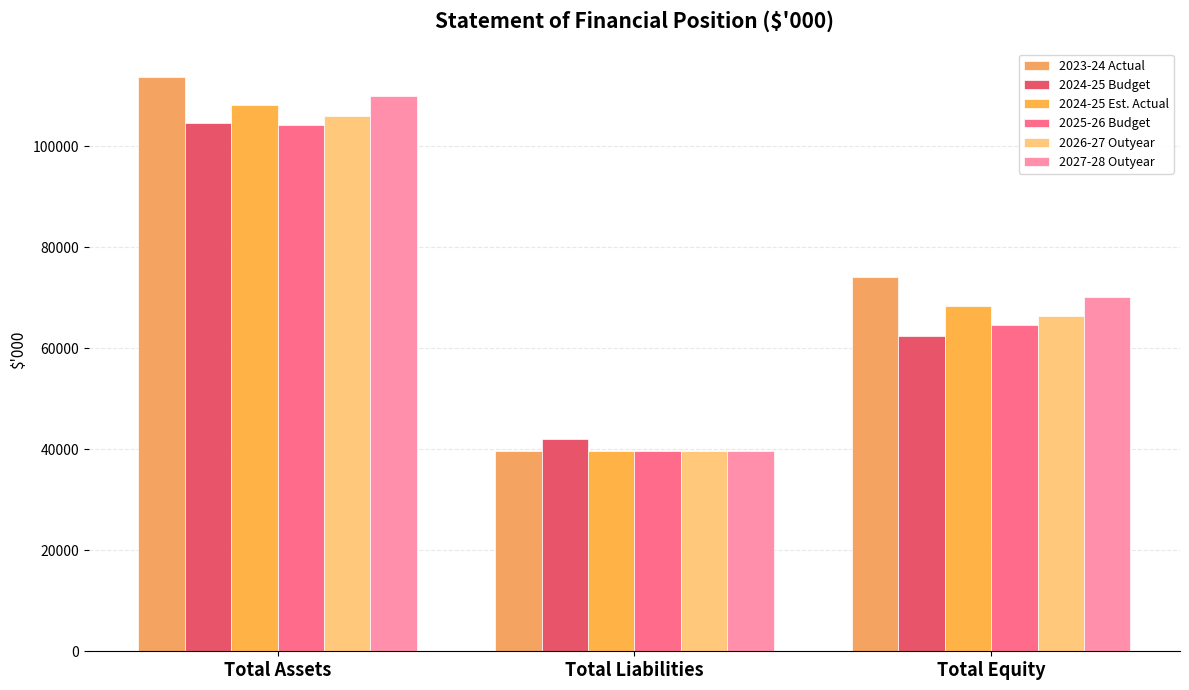

How many groups of bars are there?

3